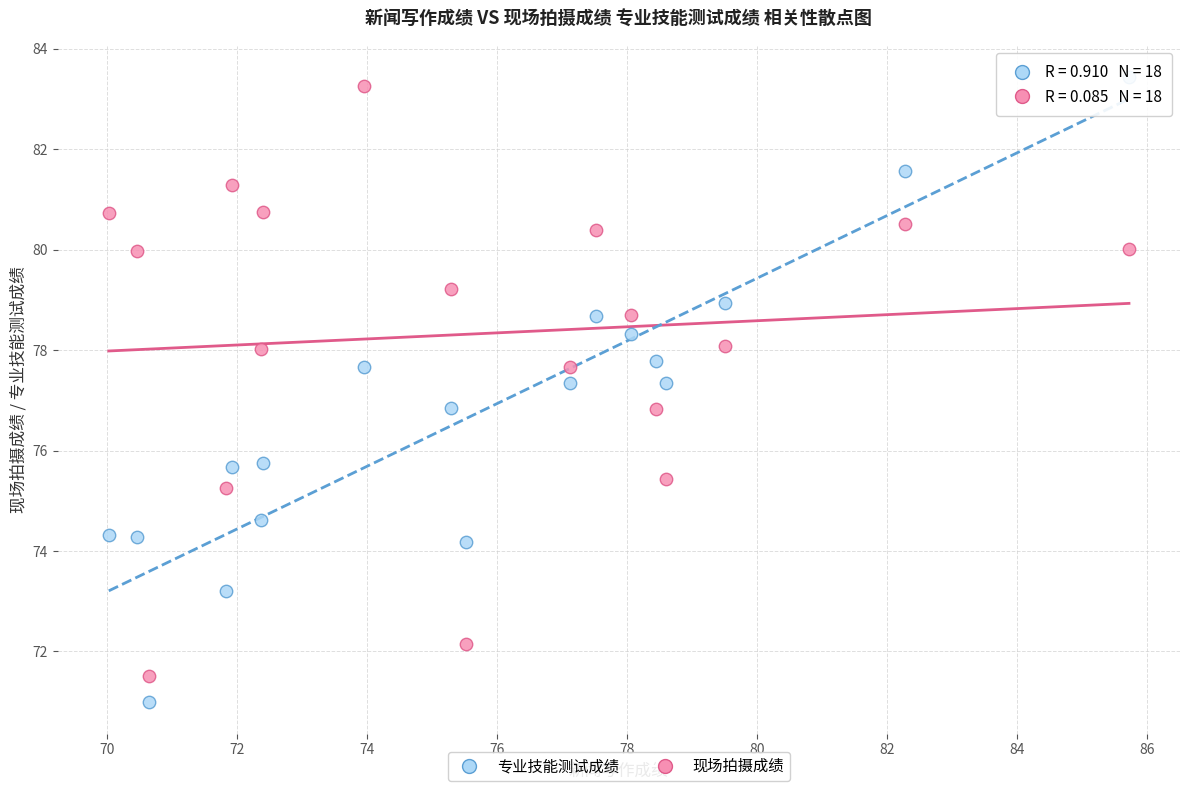

Which series reaches the maximum Y coordinate?

专业技能测试成绩